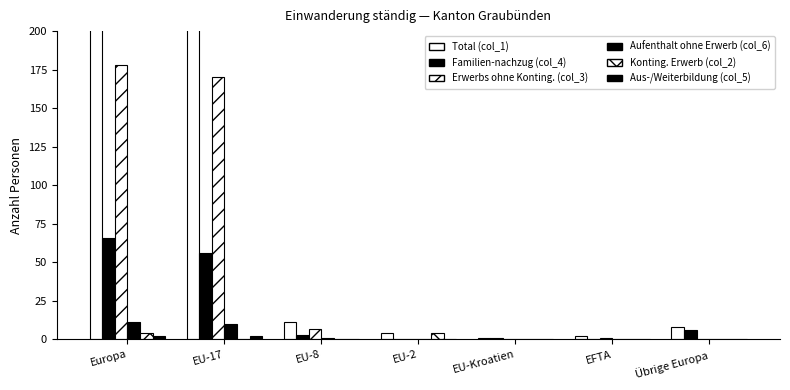

What is the label of the 5th bar from the right?

EU-8